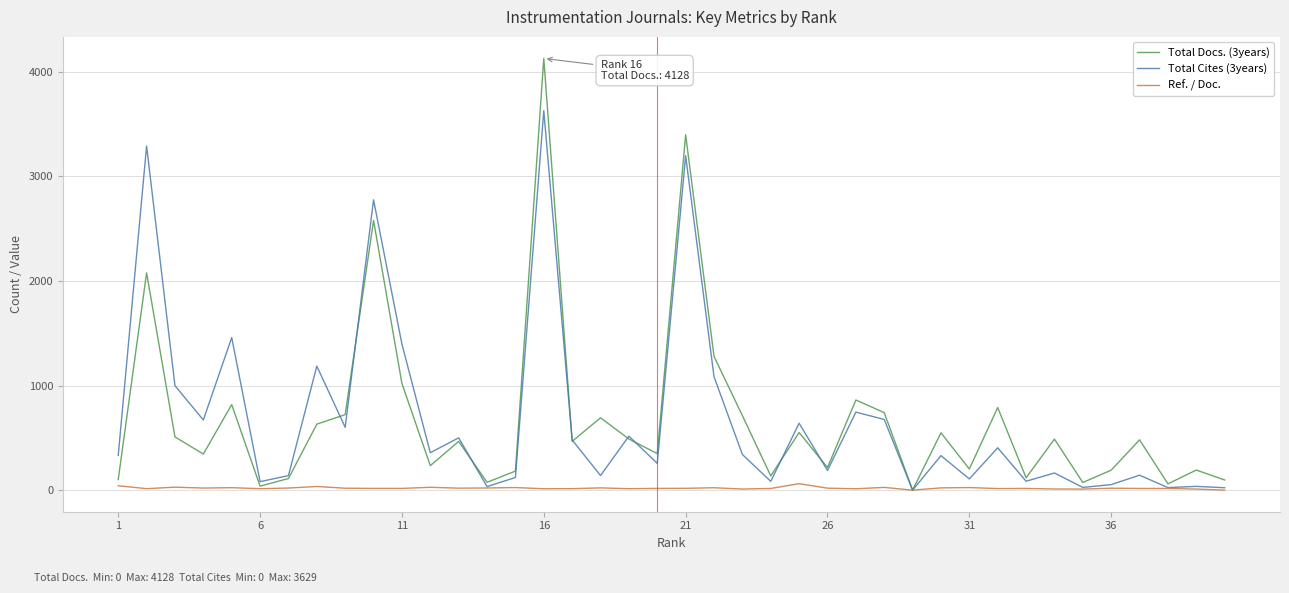

What is the maximum value for Total Docs. (3years)?

4128.0